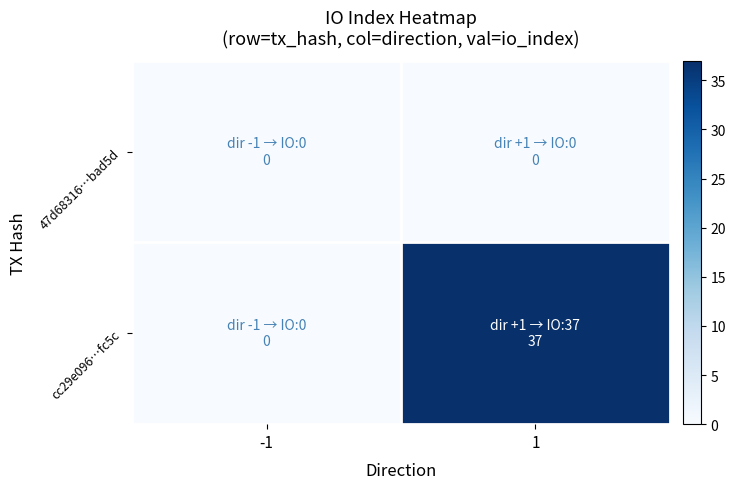

Rank the series at 1 from highest to lowest value.

cc29e096…fc5c, 47d68316…bad5d